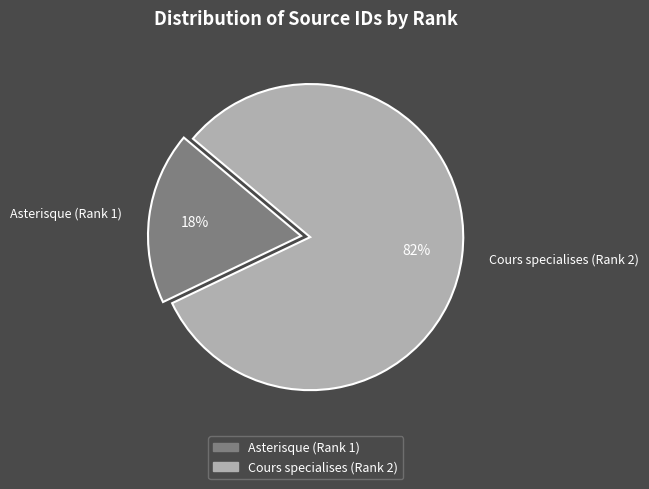

To the nearest percent, what percentage of the pie is Asterisque (Rank 1)?

18%